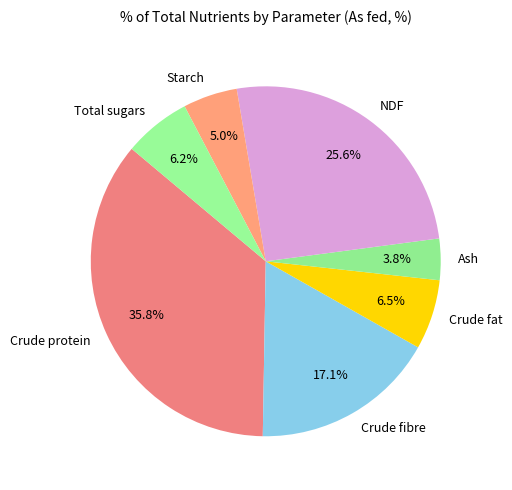

What percentage is the Crude protein slice, to the nearest percent?

36%